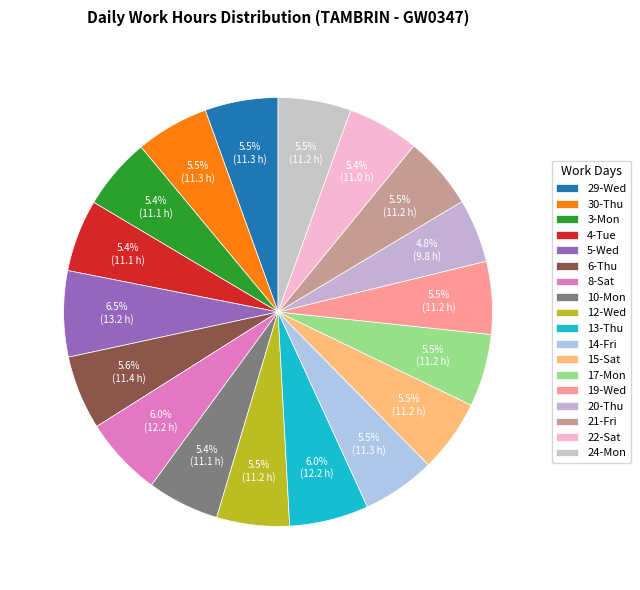

Count the number of slices in the pie.

18